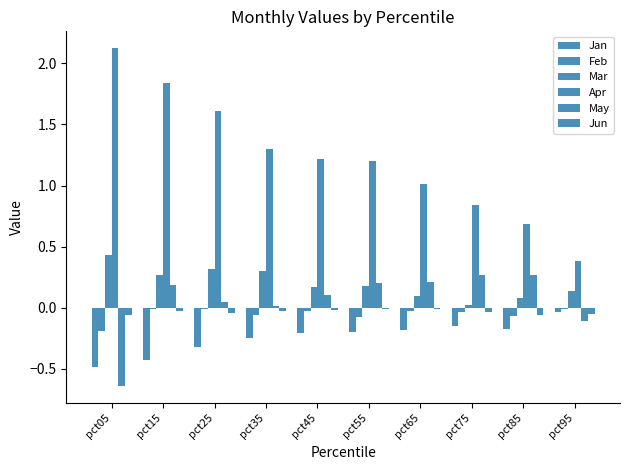

What is the average value of the Jan series?

-0.2